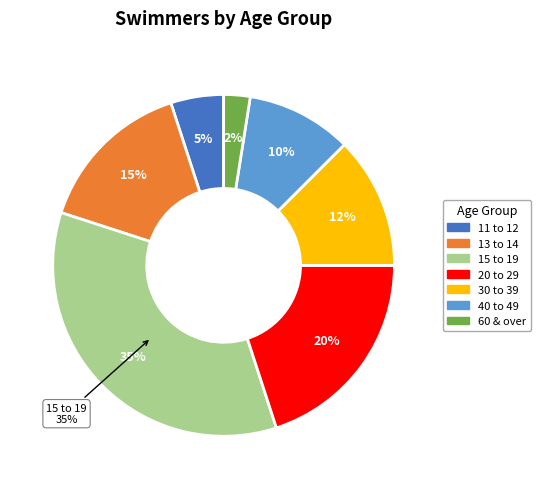

What percentage is NOT represented by 13 to 14?

85.0%